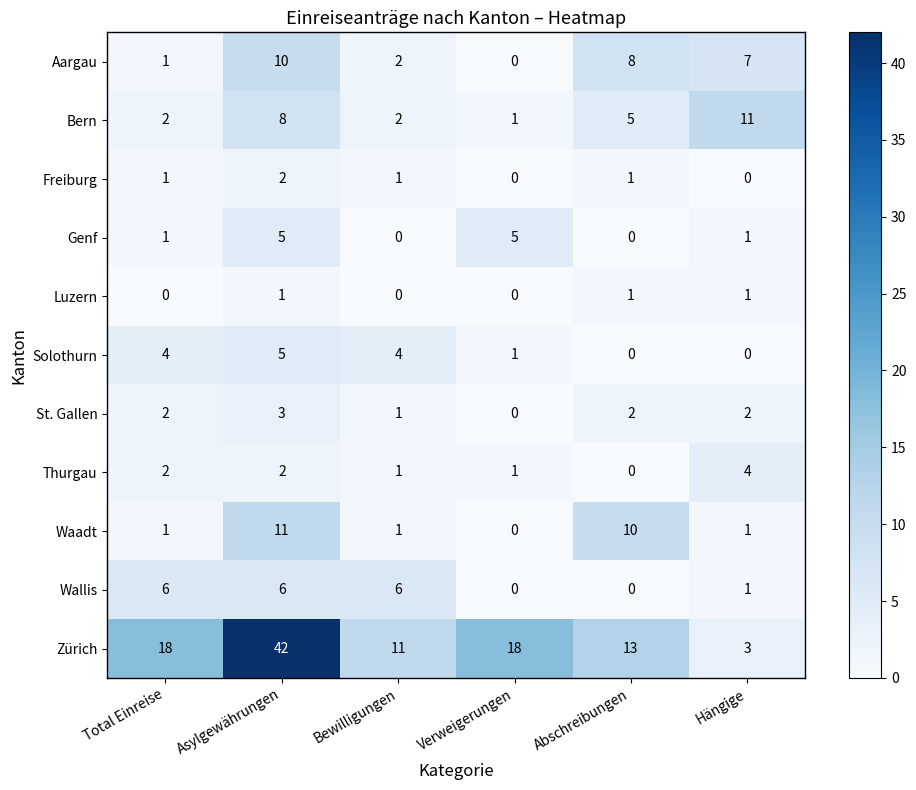

At which category is the sum across all series the highest?

Asylgewährungen